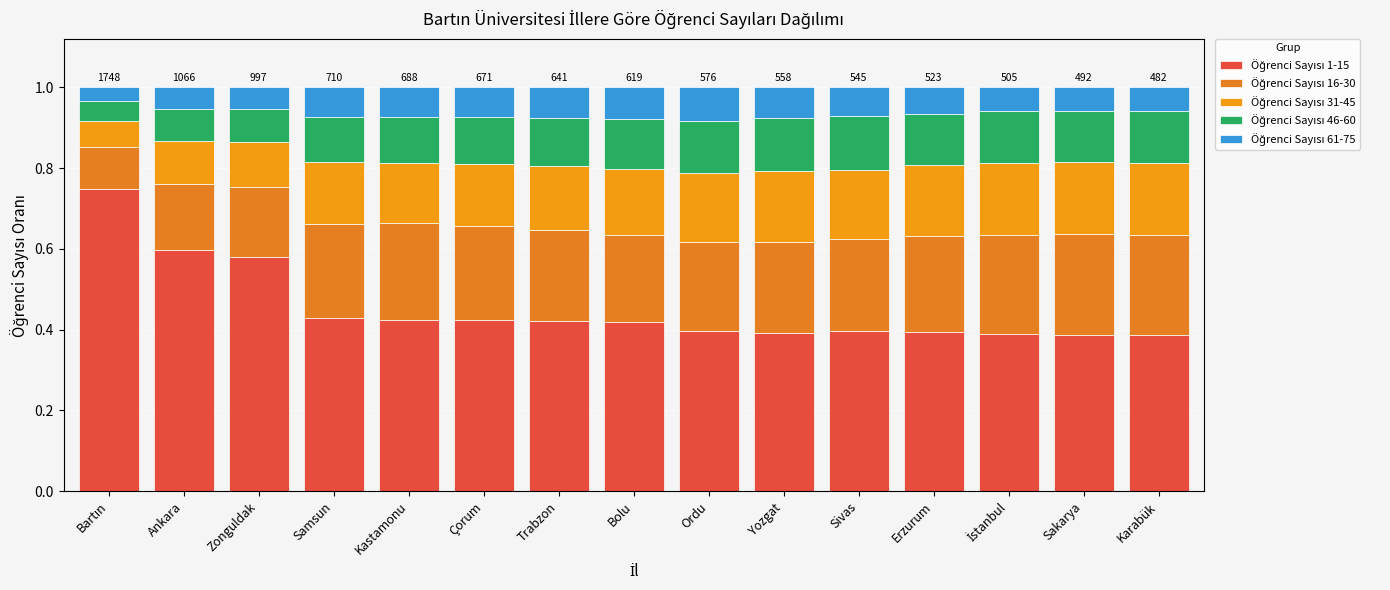

What is the sum of the Öğrenci Sayısı 61-75 values at Erzurum and Trabzon?

0.1